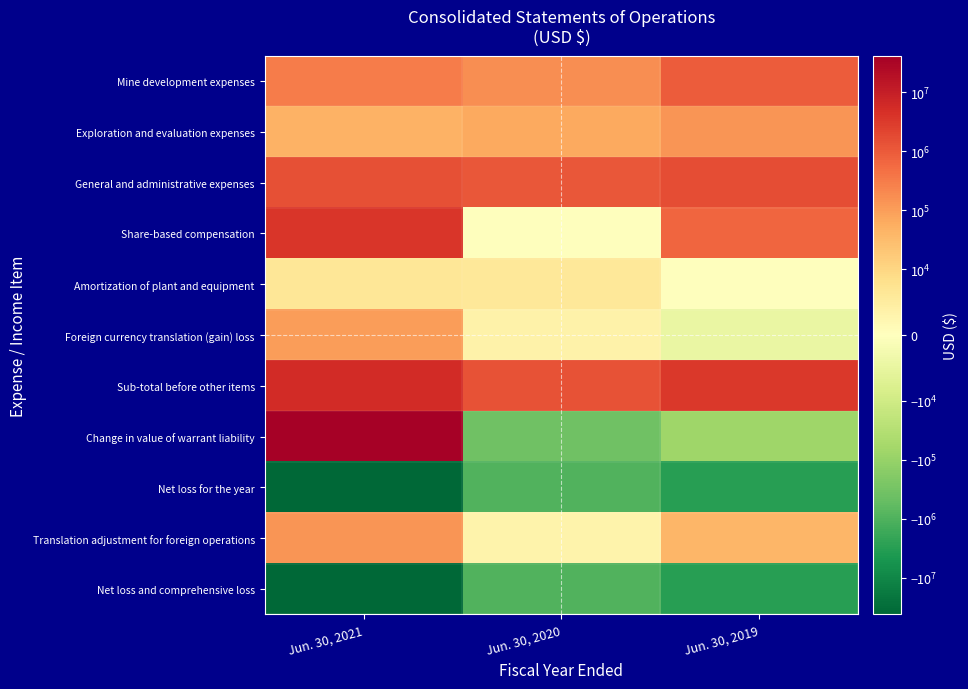

How many data points does each series have?

3